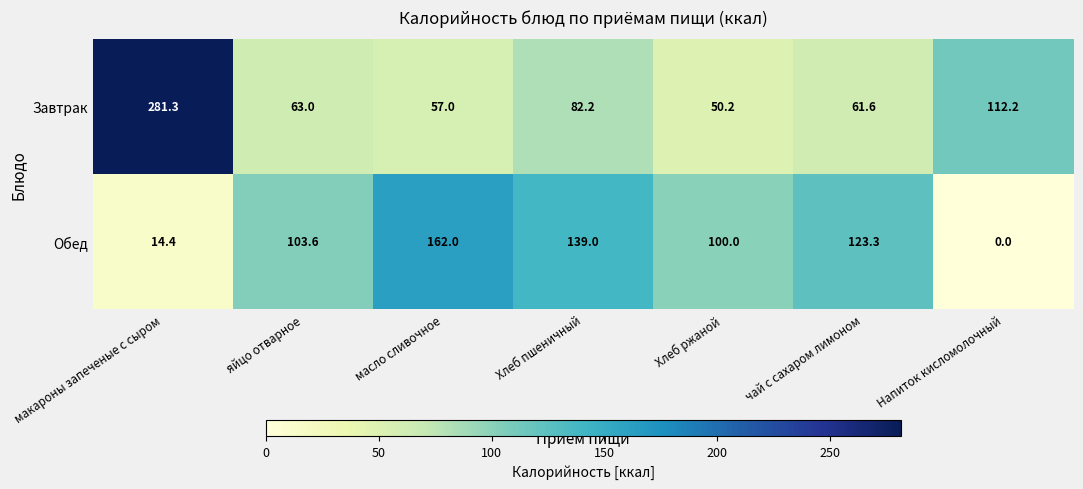

How many data points does each series have?

7